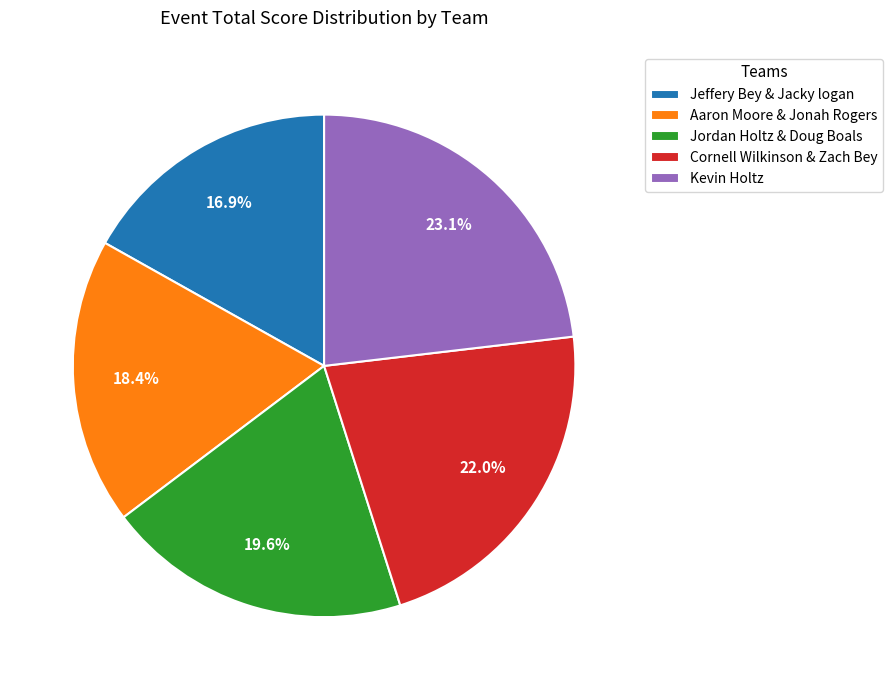

Which slice is the largest?

Kevin Holtz